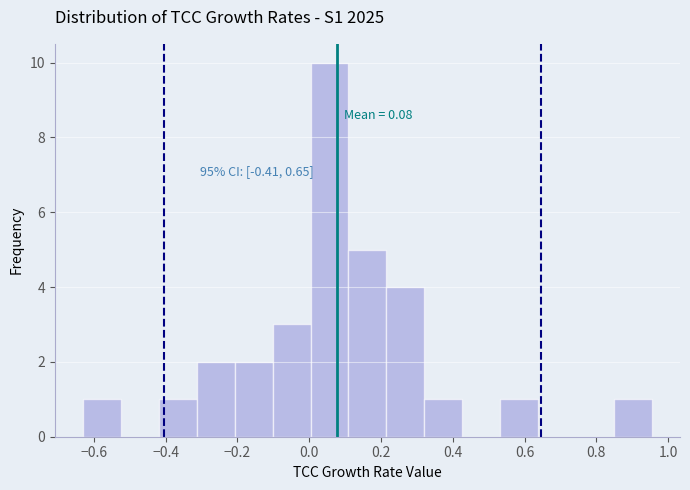

Which range on the x-axis has the tallest bar?

0.00 to 0.10